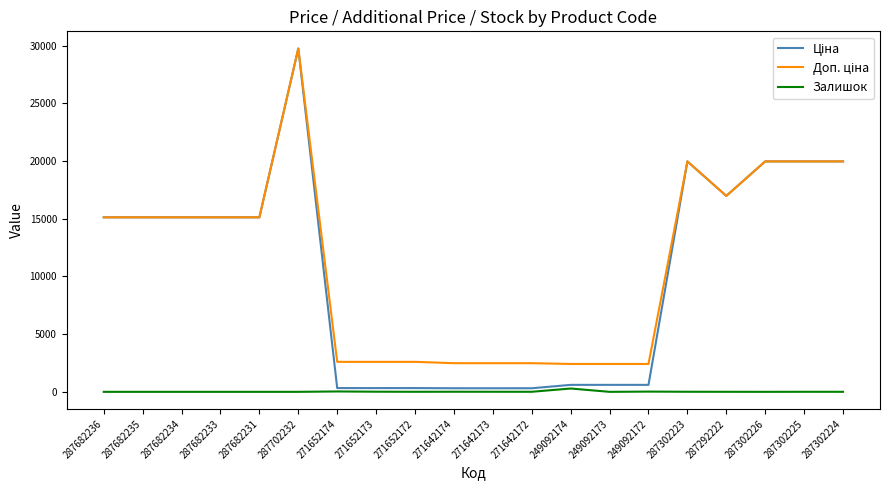

At which category does the chart reach its peak across all series?

287702232